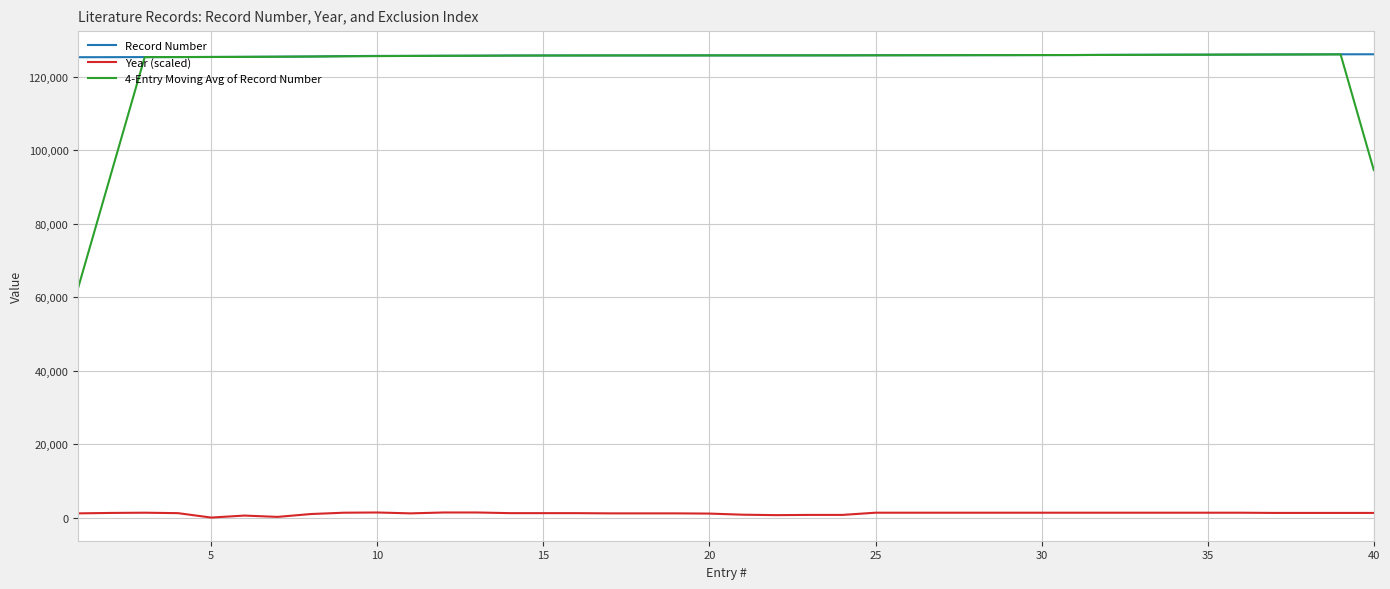

Which series has the largest total across all categories?

Record Number